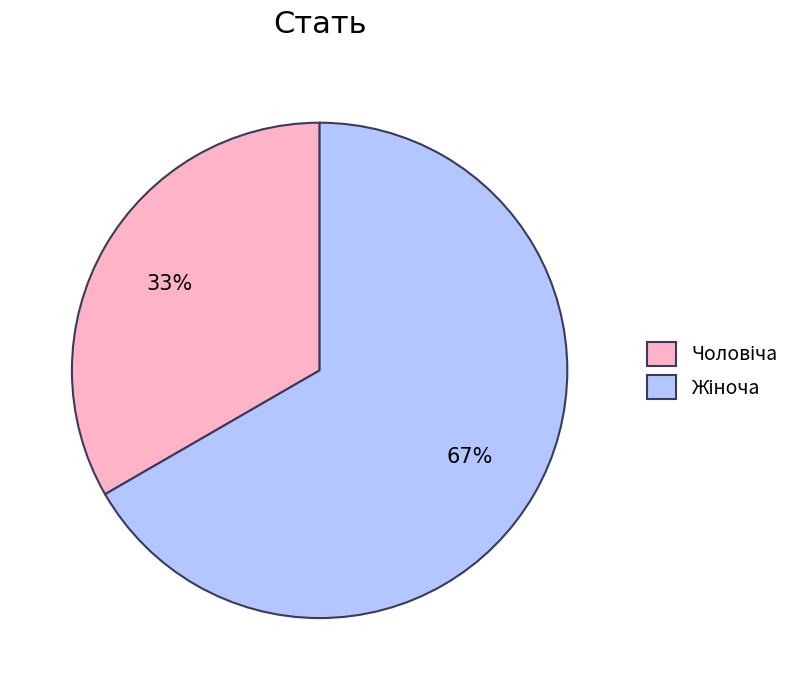

To the nearest percent, what is the average slice percentage?

50%